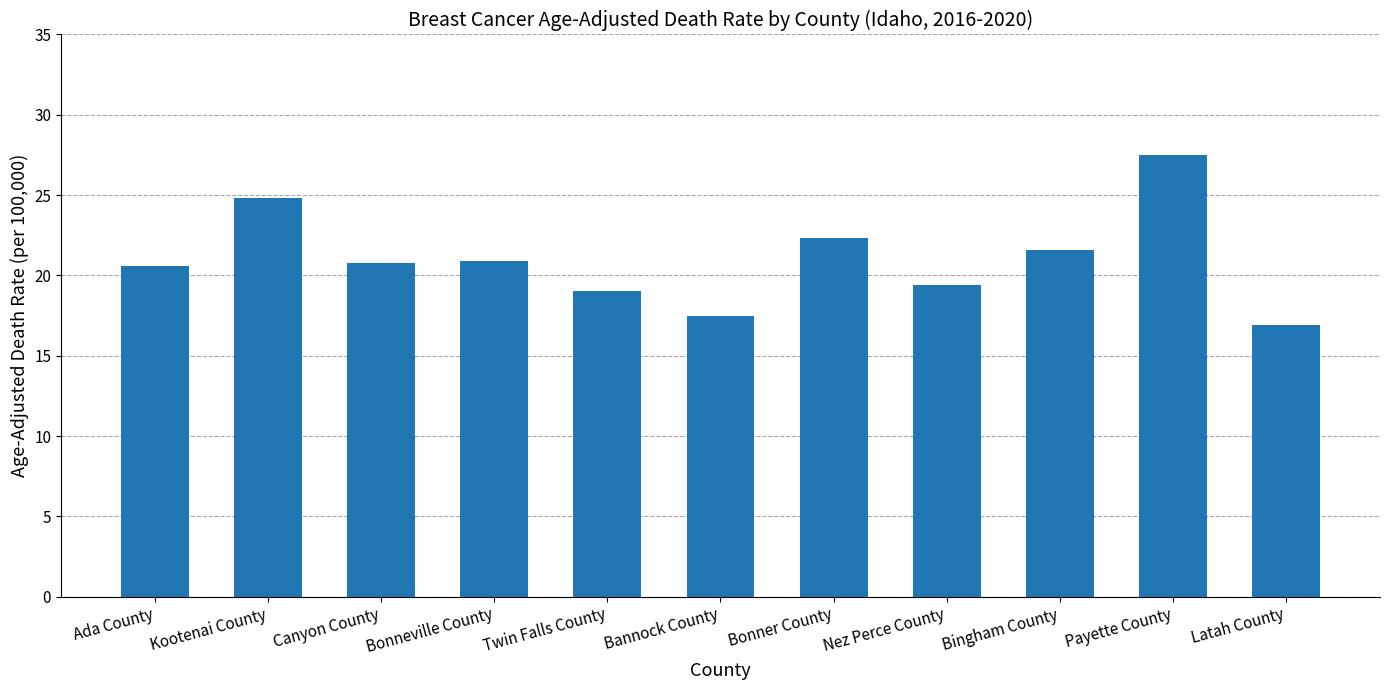

What is the label of the 8th bar from the left?

Nez Perce County